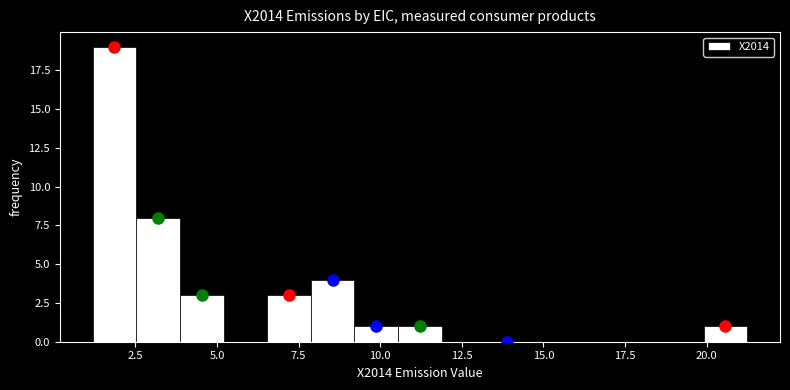

Read against the x-axis, roughly where is the centre of the tallest bar?

2.0